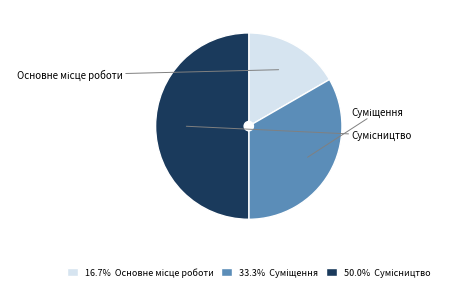

Is there a majority slice in this chart?

No